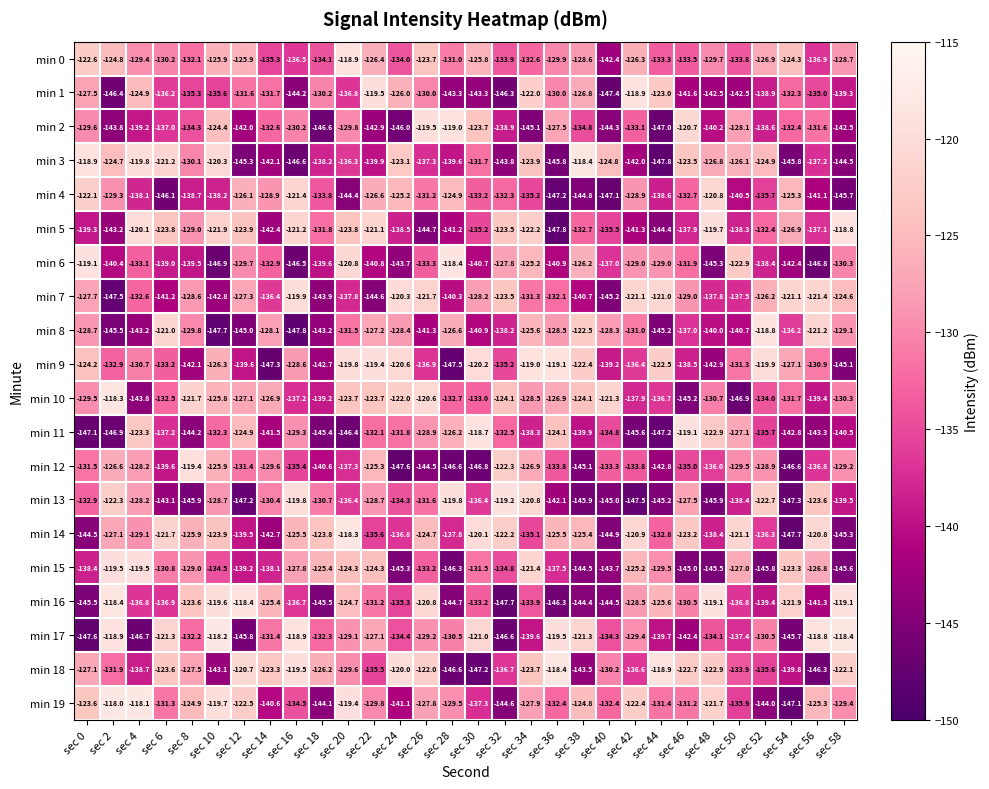

At which label does min 7 reach its peak?

sec 16